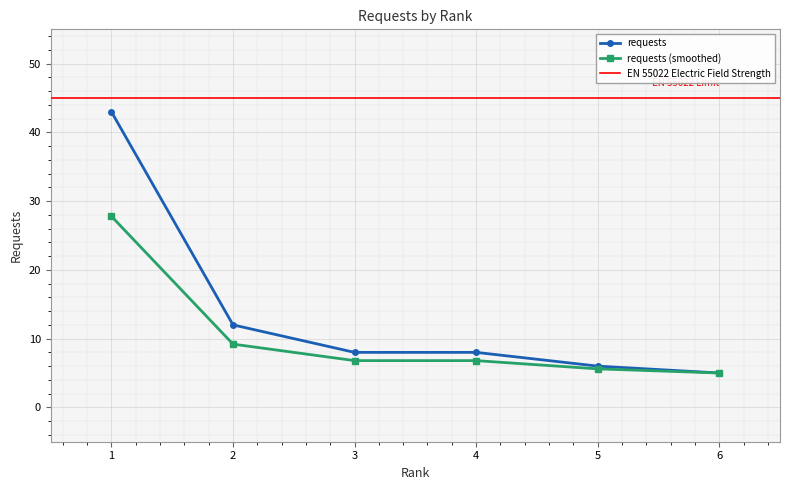

What is the sum of the values at 5 and 2?

18